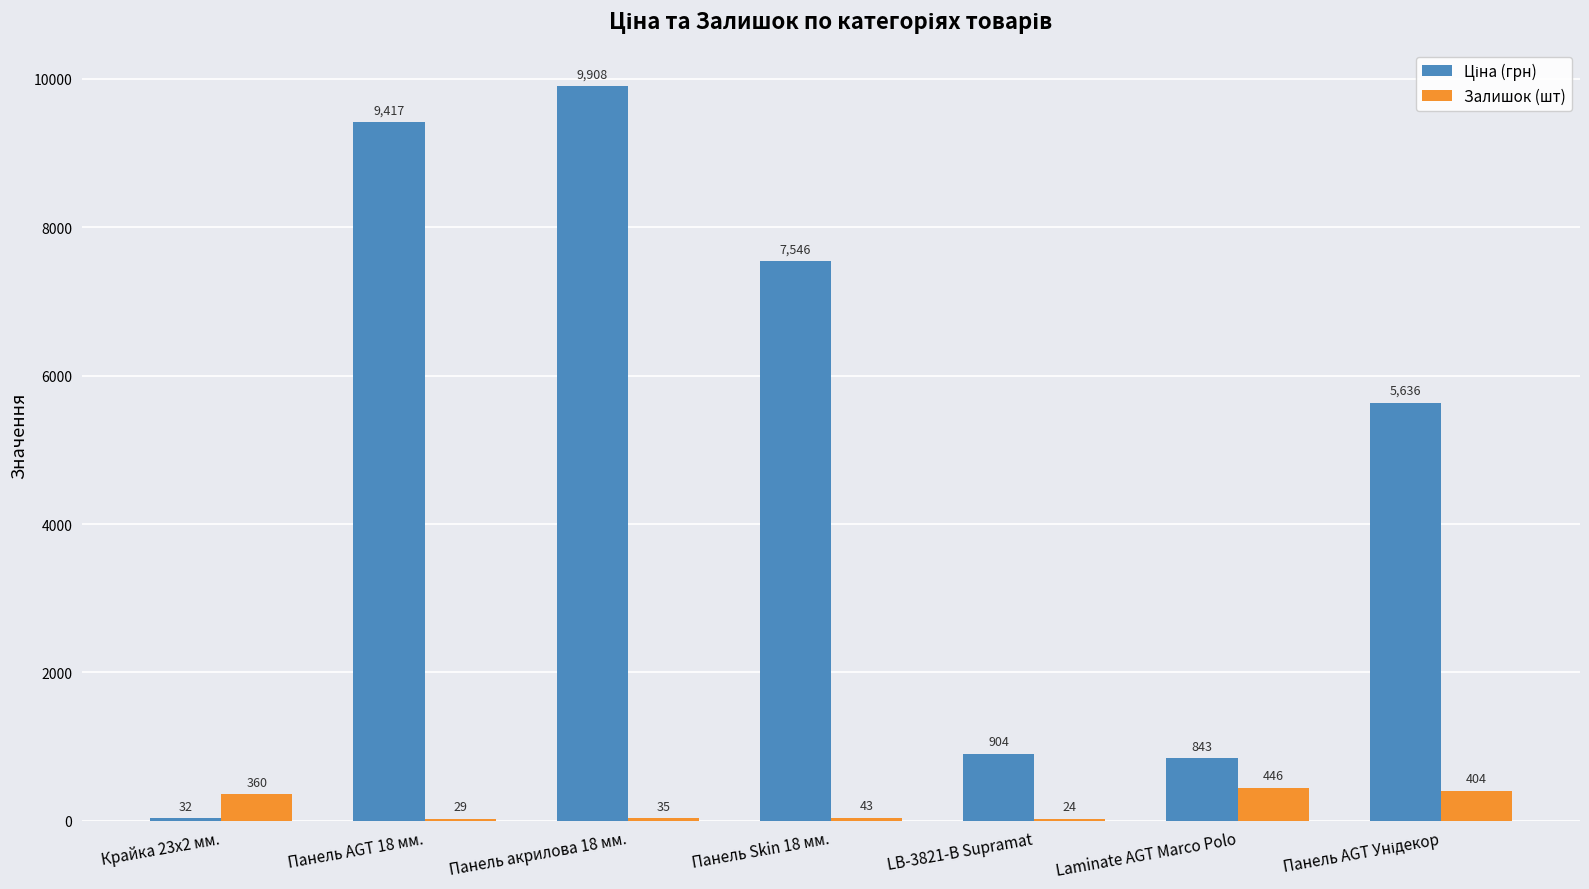

At which category is the sum across all series the highest?

Панель акрилова 18 мм.